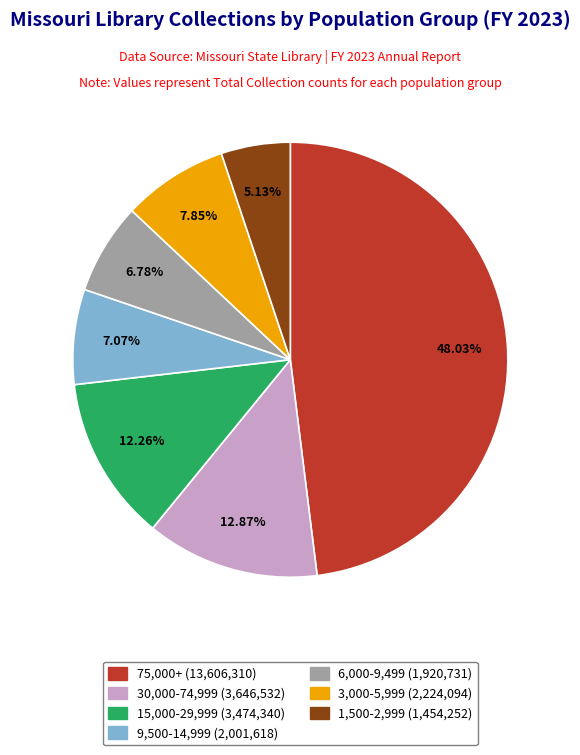

Does any single category account for the majority?

No